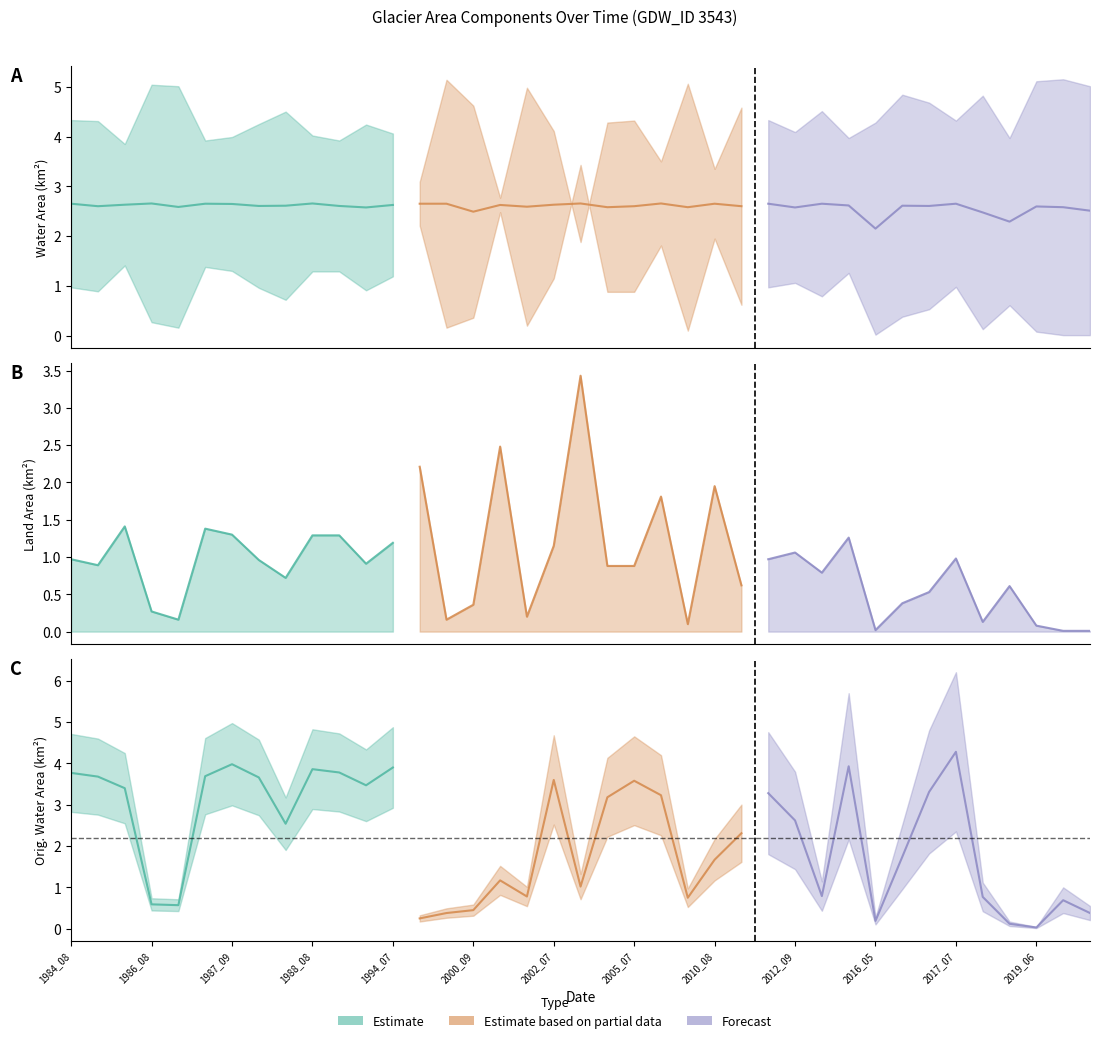

At which category is the sum across all series the highest?

2017_07